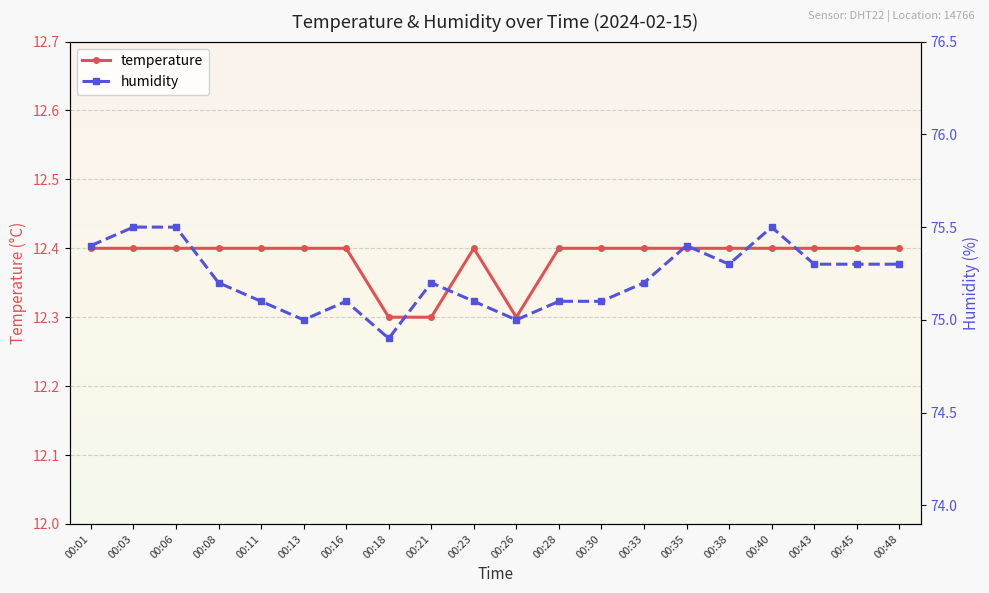

What is the smallest value displayed?

12.3